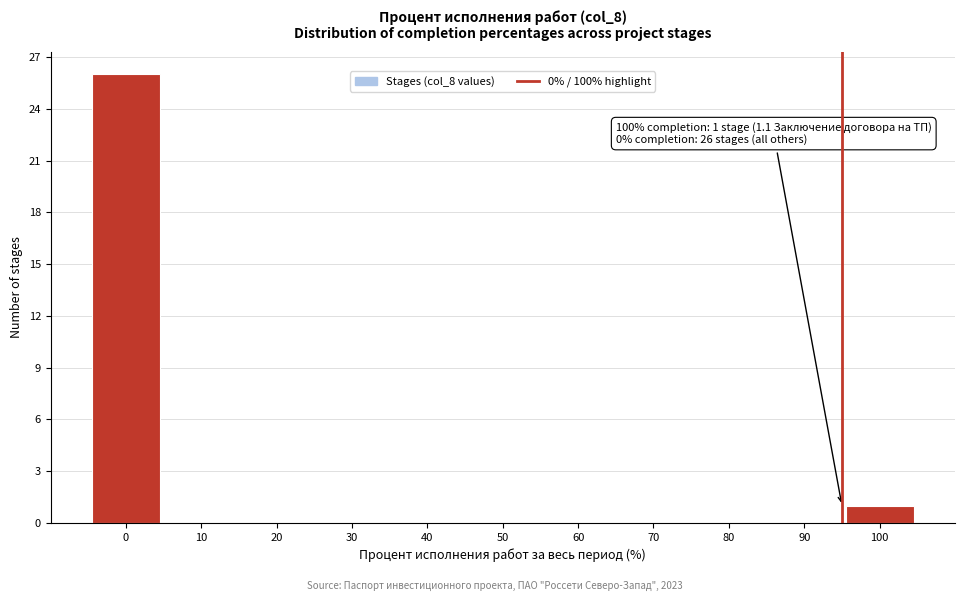

Reading left to right, what are all the values shown in this chart?

0=26	10=0	20=0	30=0	40=0	50=0	60=0	70=0	80=0	90=0	100=1